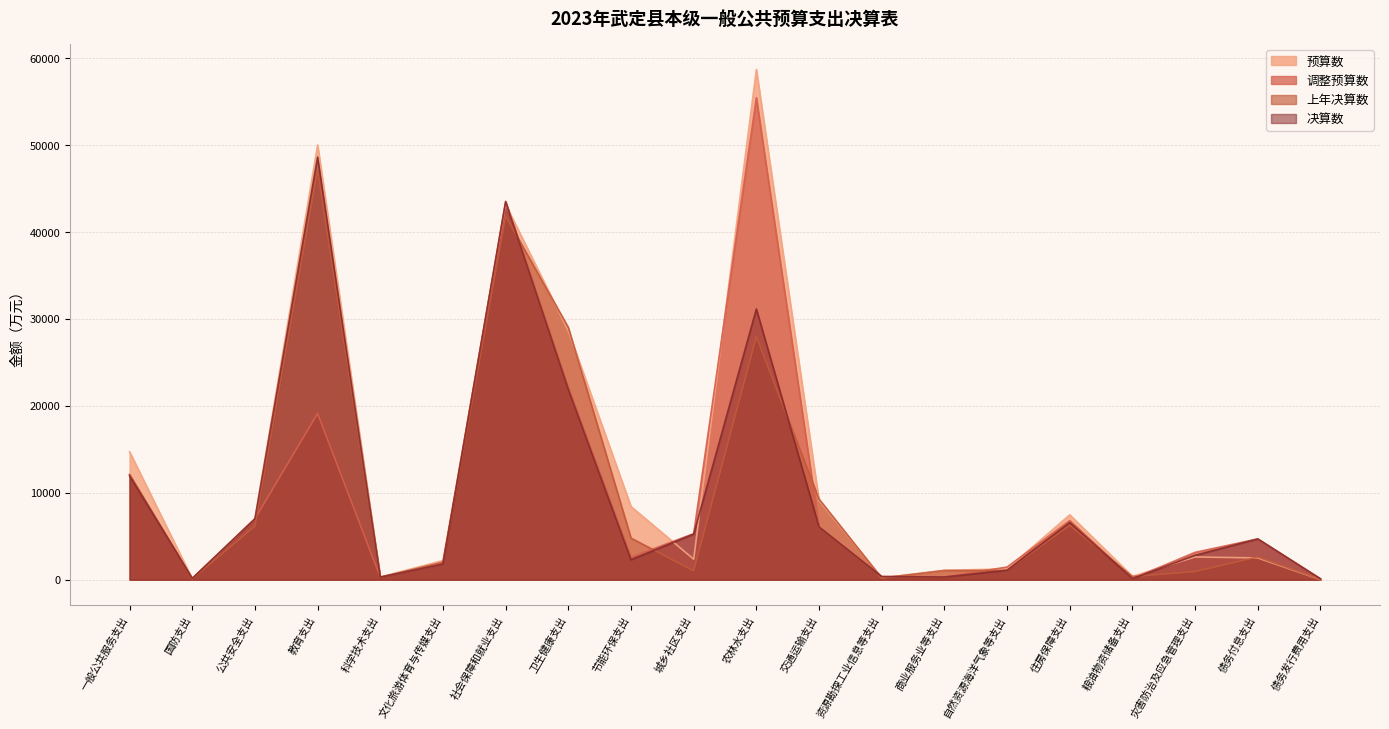

The 预算数 series shows 11631 at 住房保障支出. True or false?

False